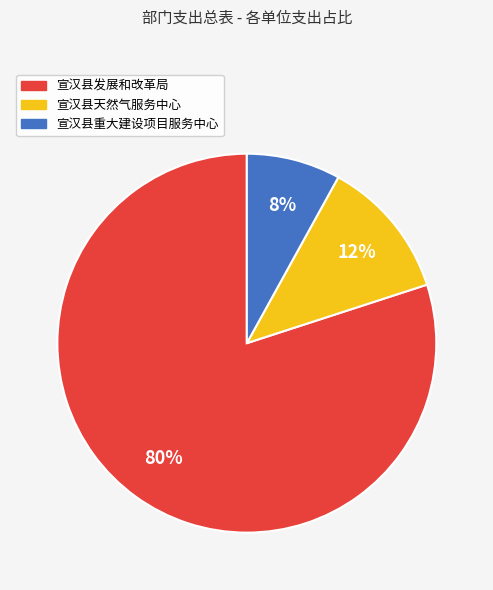

What percentage is the 宣汉县发展和改革局 slice, to the nearest percent?

80%